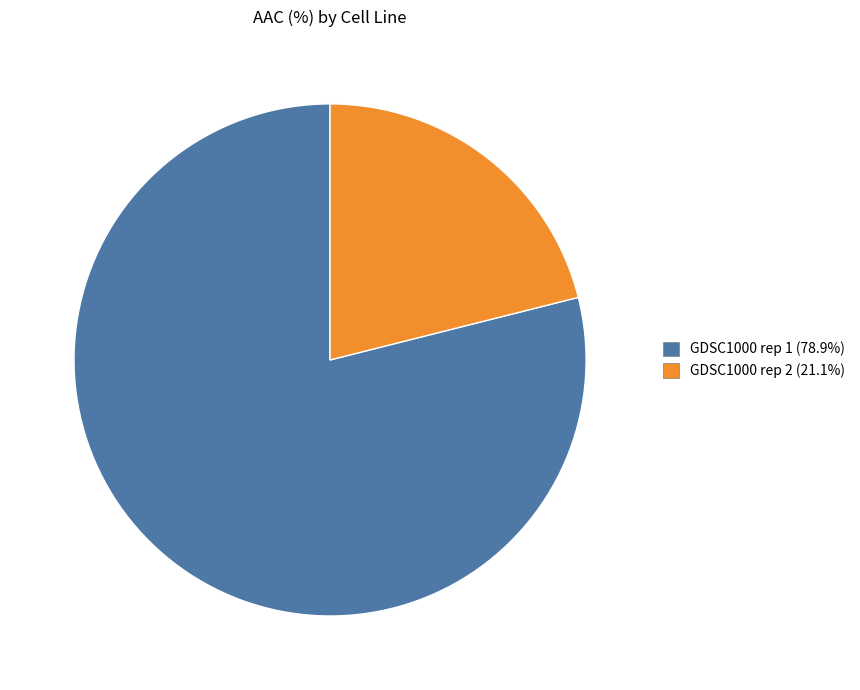

Do GDSC1000 rep 1 (78.9%) and GDSC1000 rep 2 (21.1%) together represent more than half of the pie?

Yes